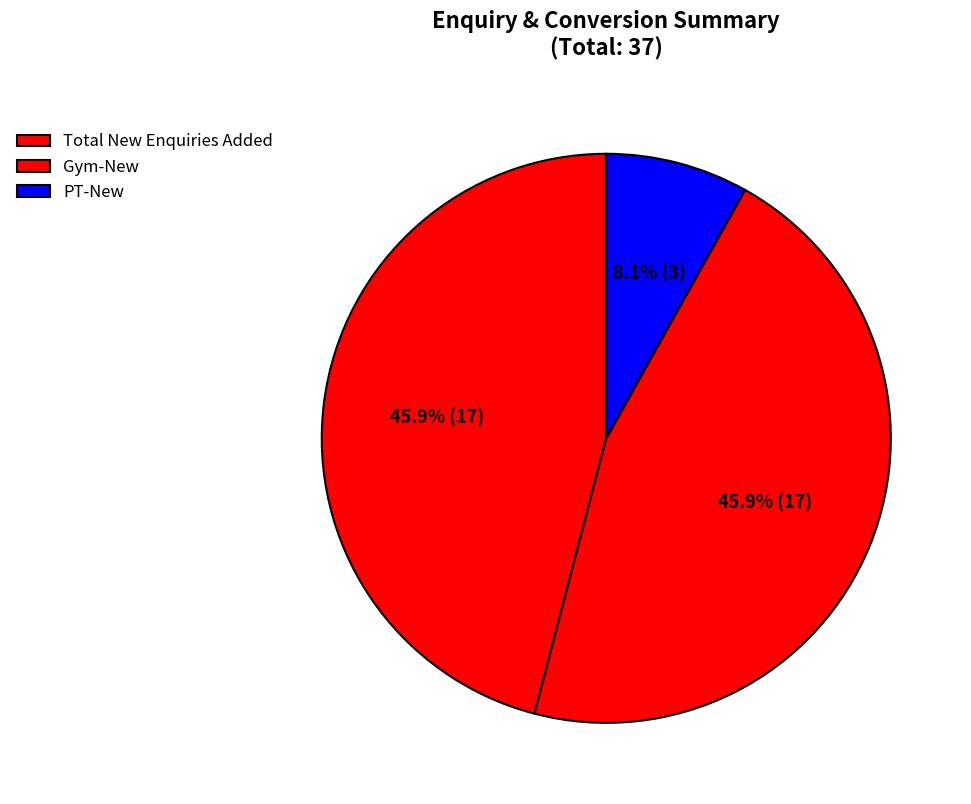

How many segments does this pie chart have?

3